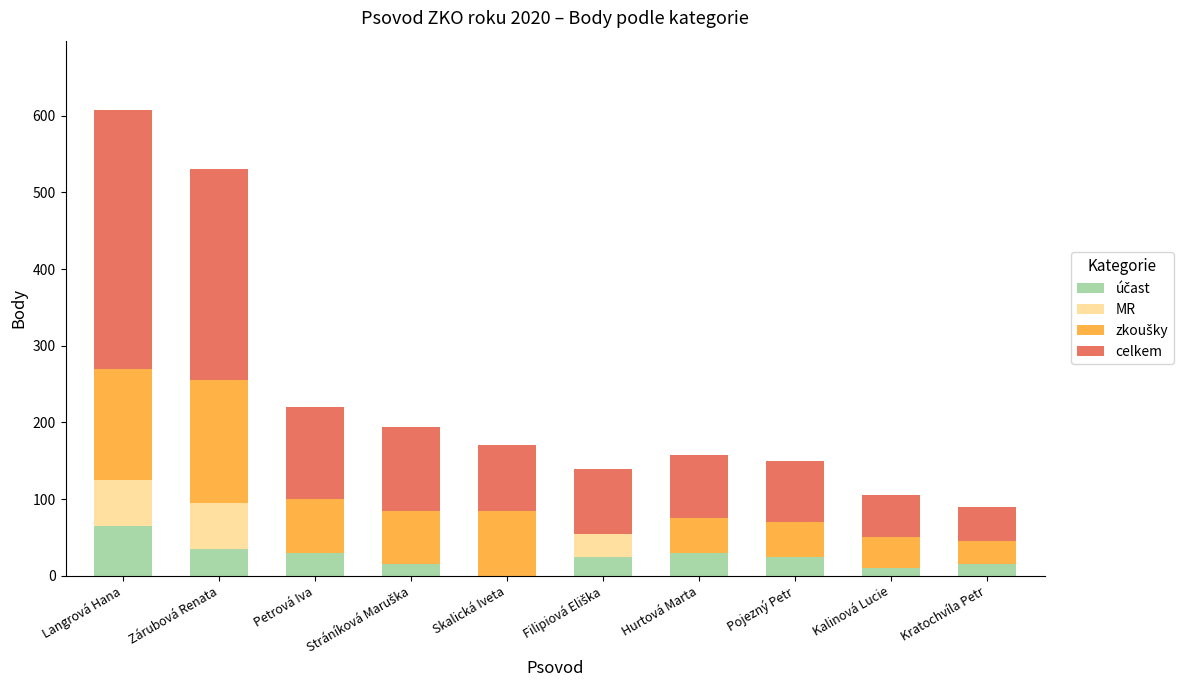

What is the total value across all series at Skalická Iveta?

170